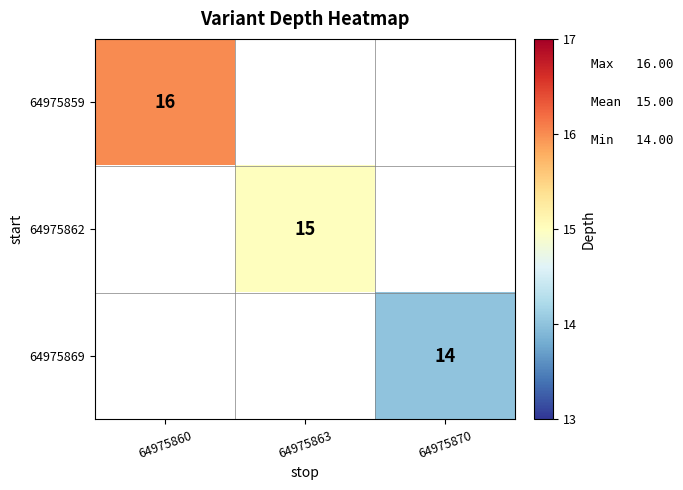

The value of 64975869 at 64975870 is 3.5. True or false?

False